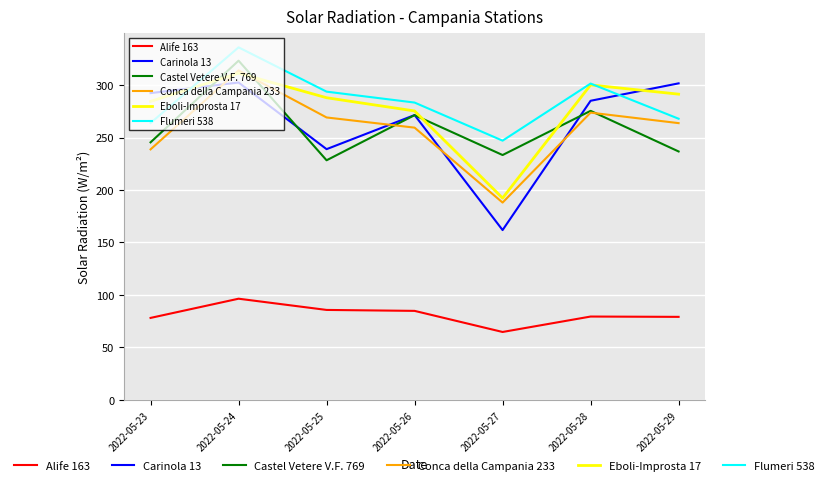

What is the minimum value shown in the chart?

64.7